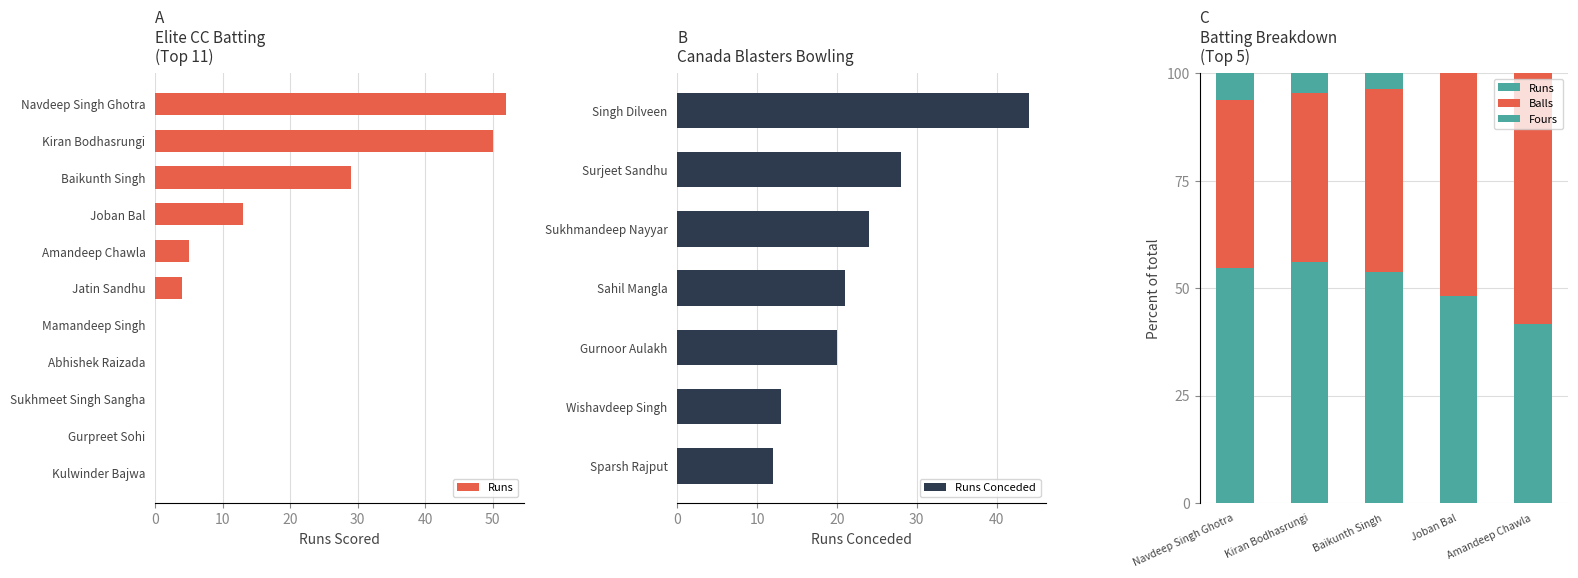

What is the sum of the Runs Conceded values at Sparsh Rajput and Gurnoor Aulakh?

32